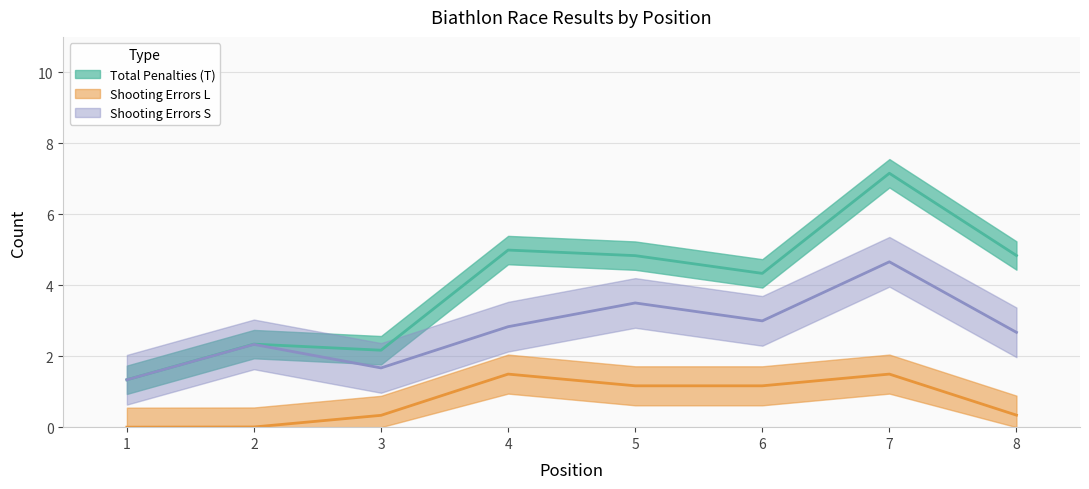

Which category has the lowest value across all series?

1